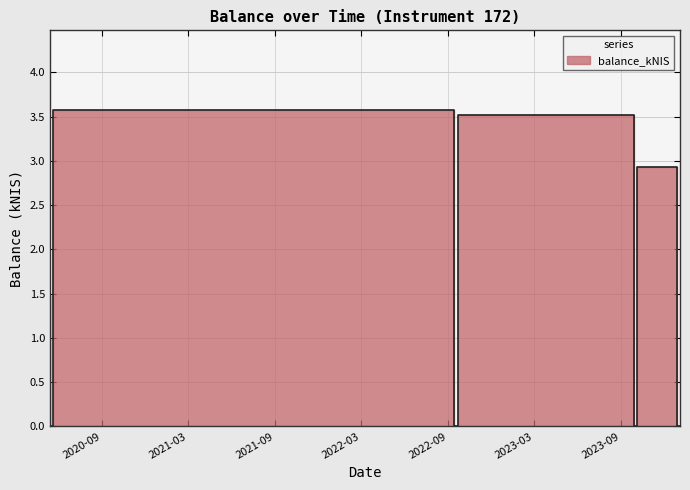

The value at 2020-05-21 is 0.0. True or false?

True